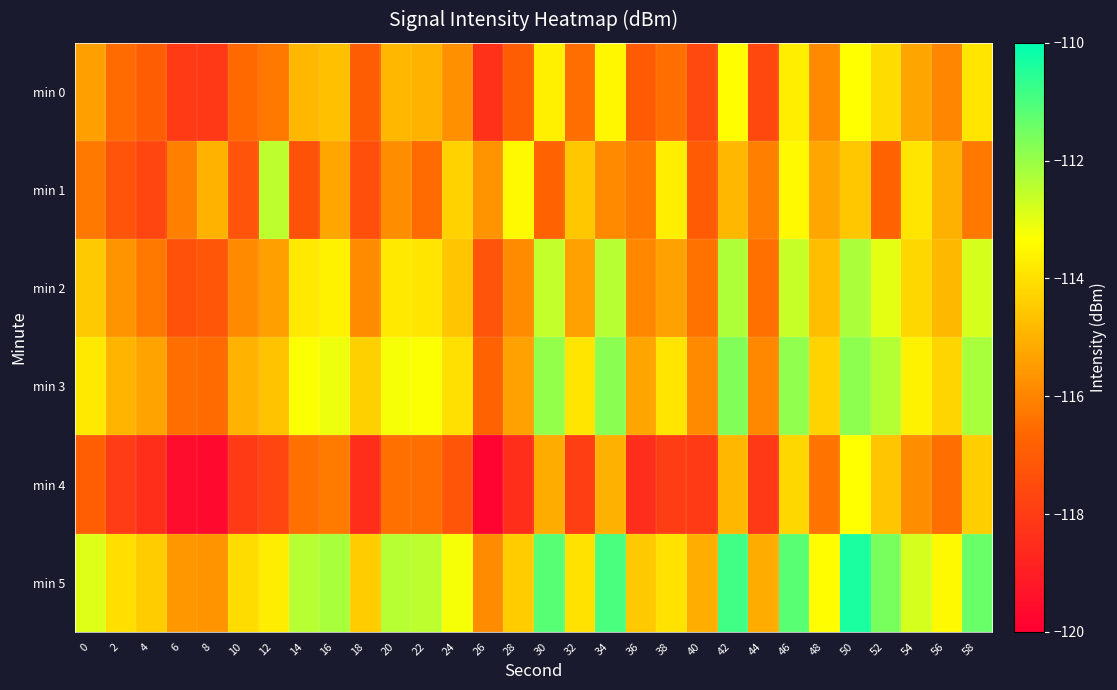

Between 0 and 16, which is larger?

16